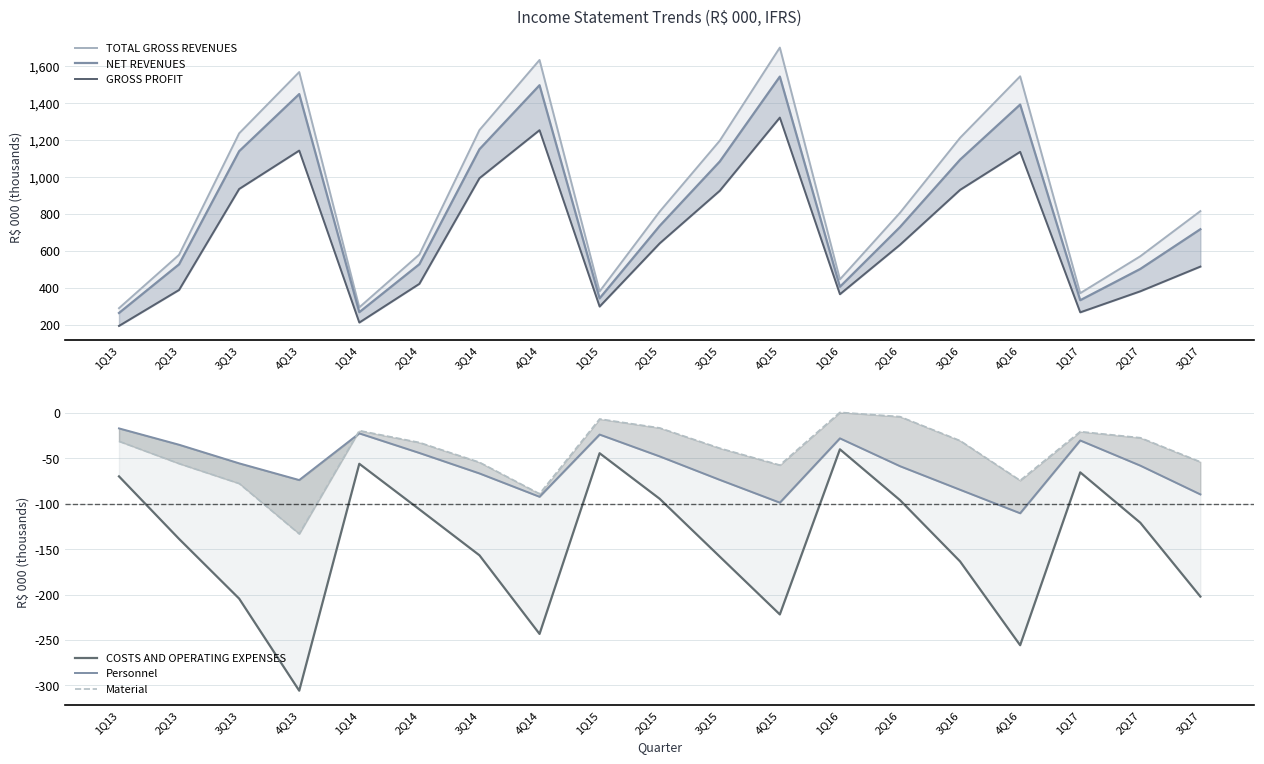

Between 2Q15 and 2Q16, which is larger?

2Q15